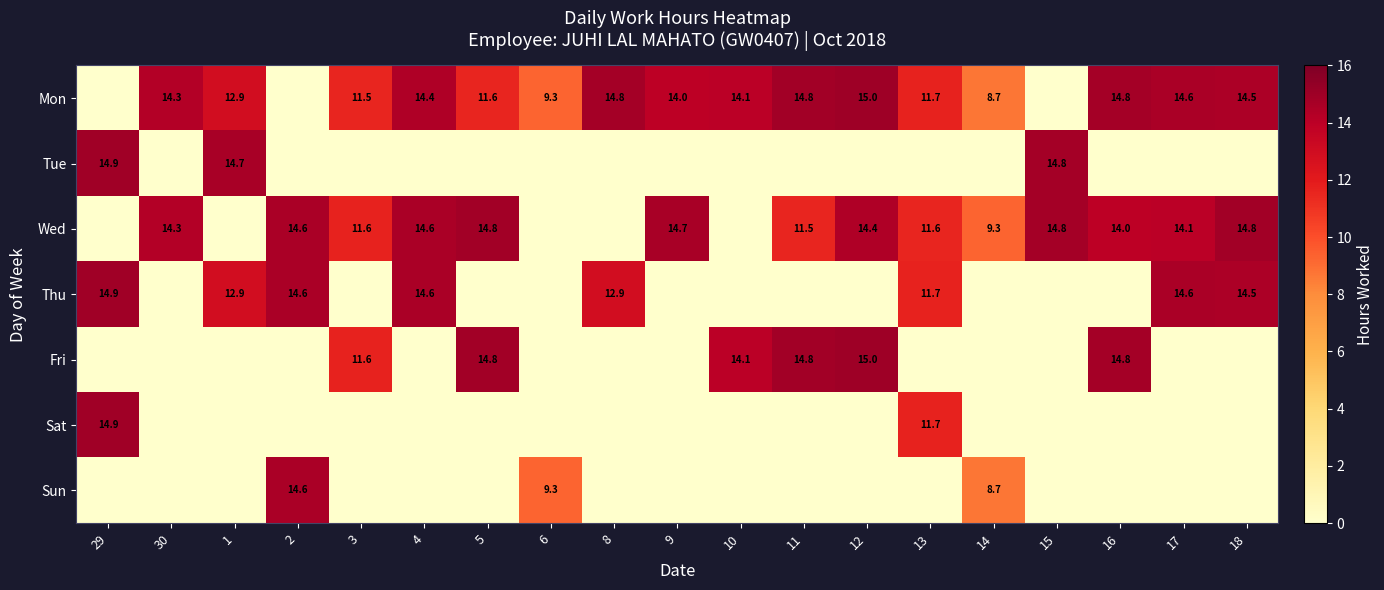

Which category has the highest value across all series?

12